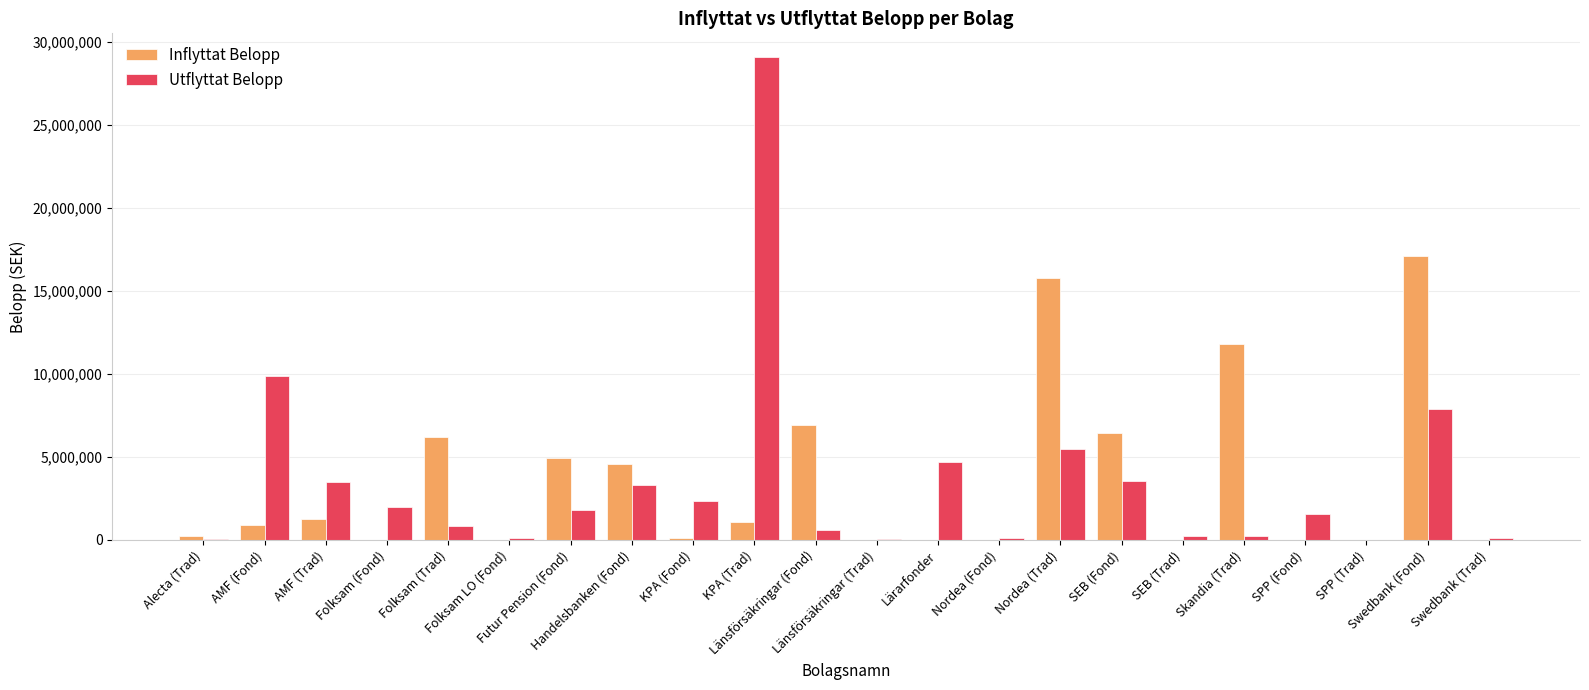

Count the number of categories in the chart.

22